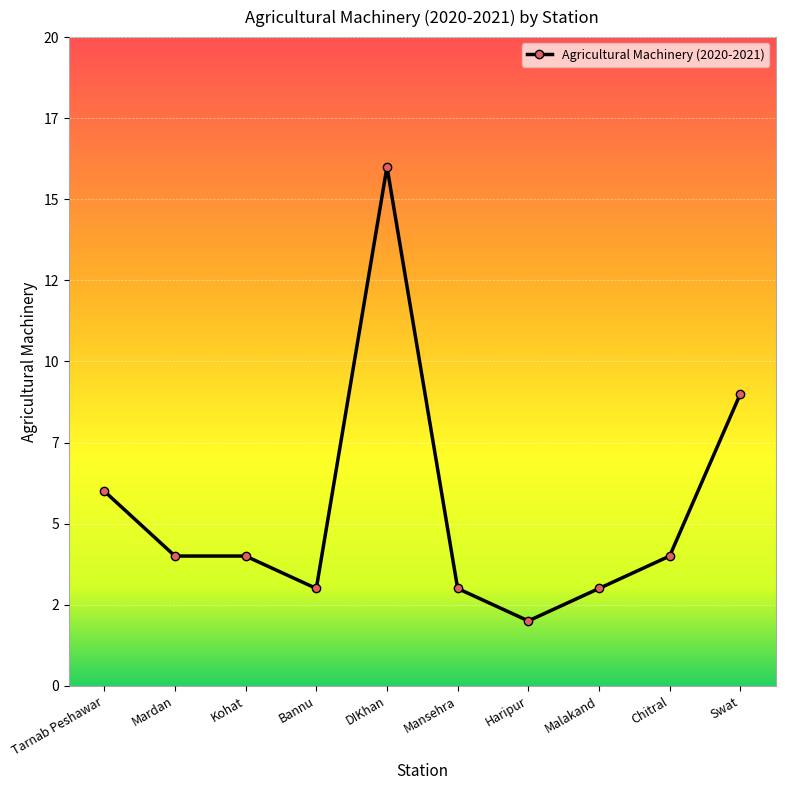

Is this an area chart (filled region under the line)?

No